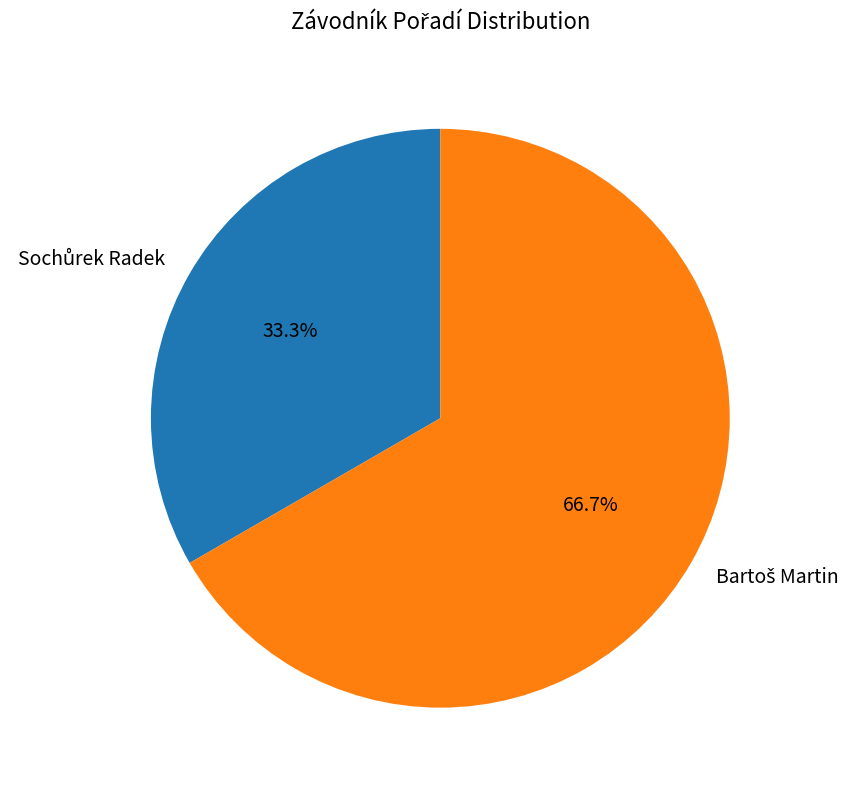

How many segments does this pie chart have?

2